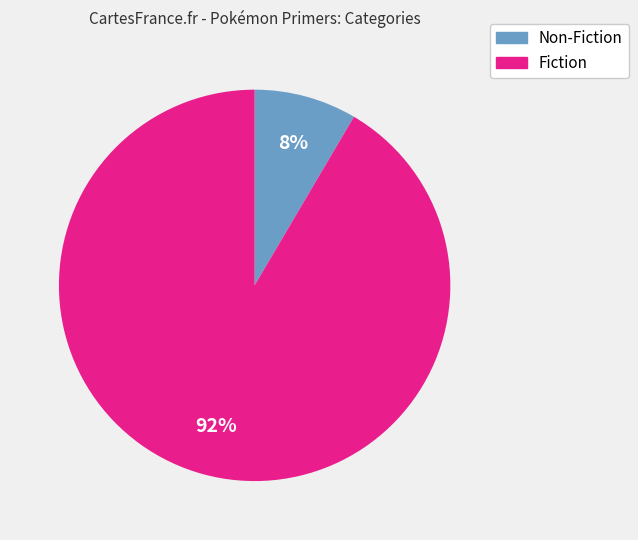

To the nearest percent, what is the average slice percentage?

50%